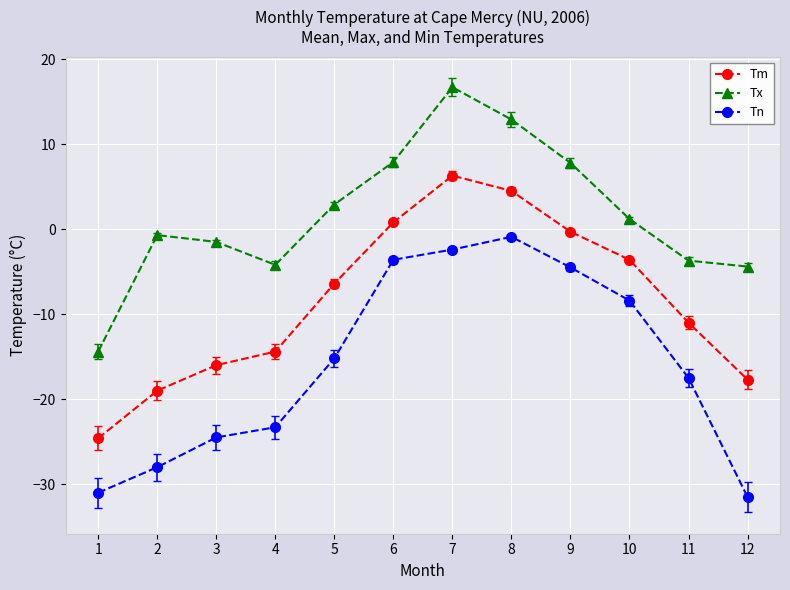

What is the minimum value shown in the chart?

-31.5